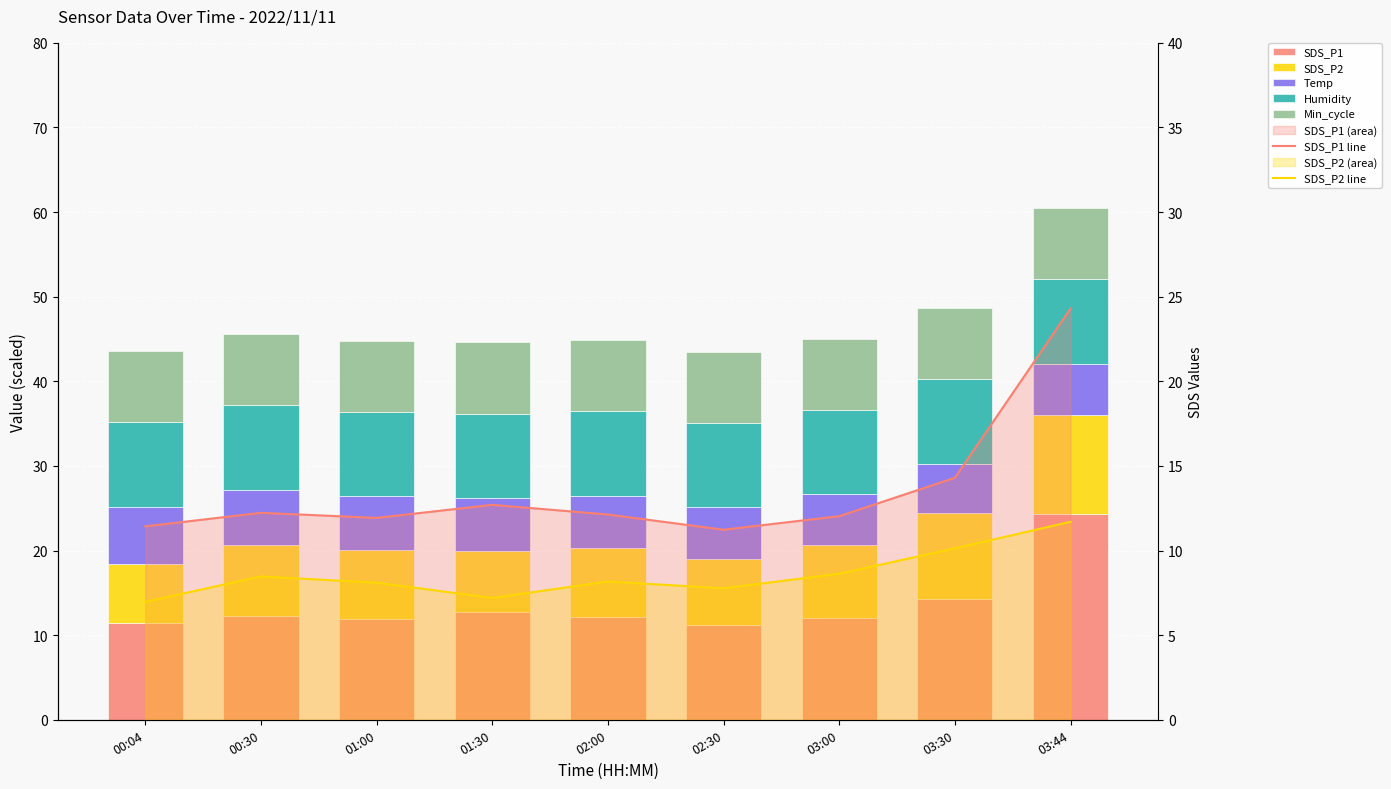

Which series changed the most between 00:30 and 03:30?

SDS_P1